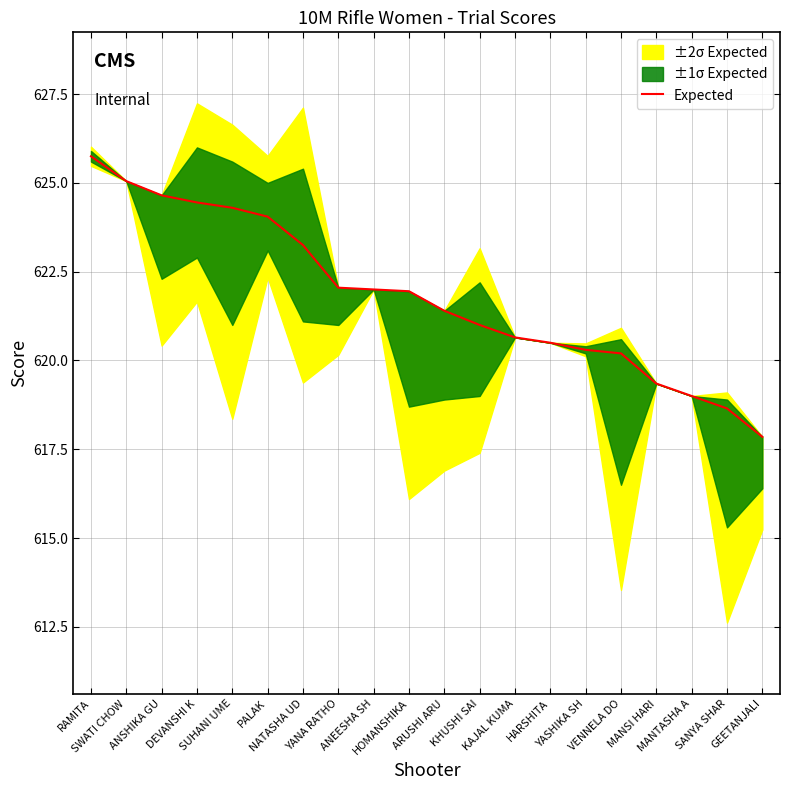

What is the difference between the second highest and minimum values?

7.2